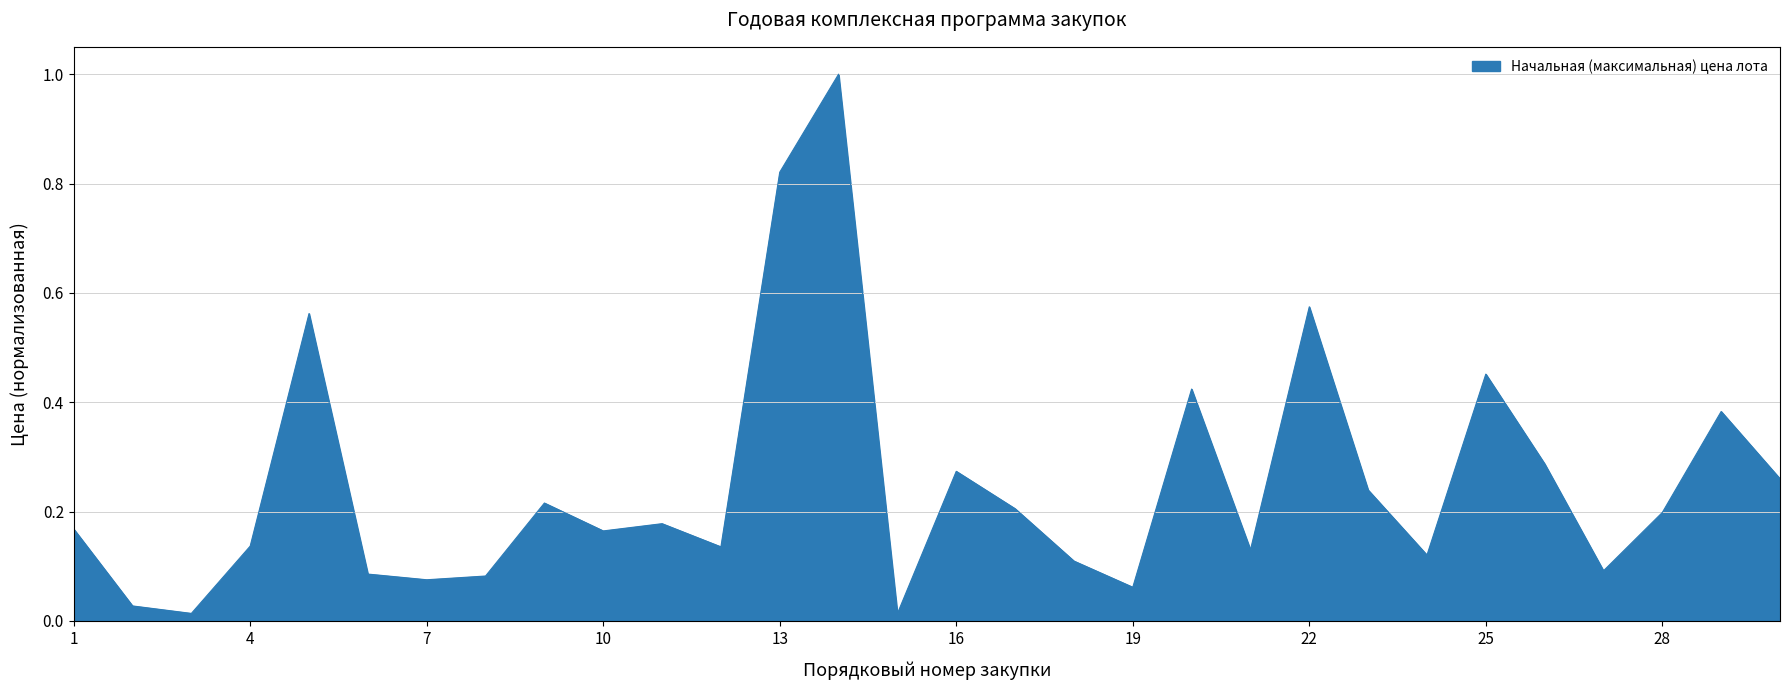

What is the maximum value shown in the chart?

1.0